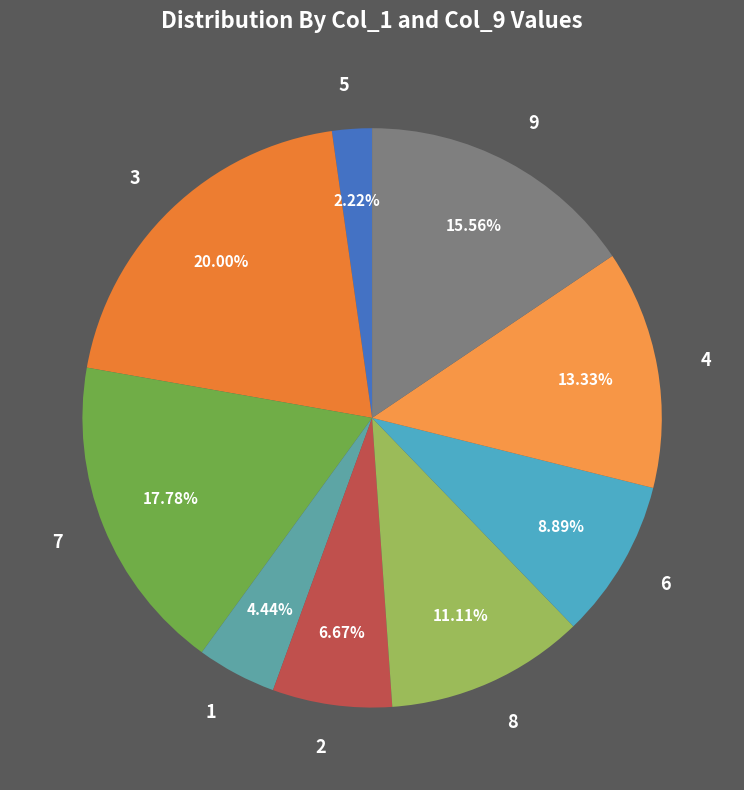

Does any single category account for the majority?

No